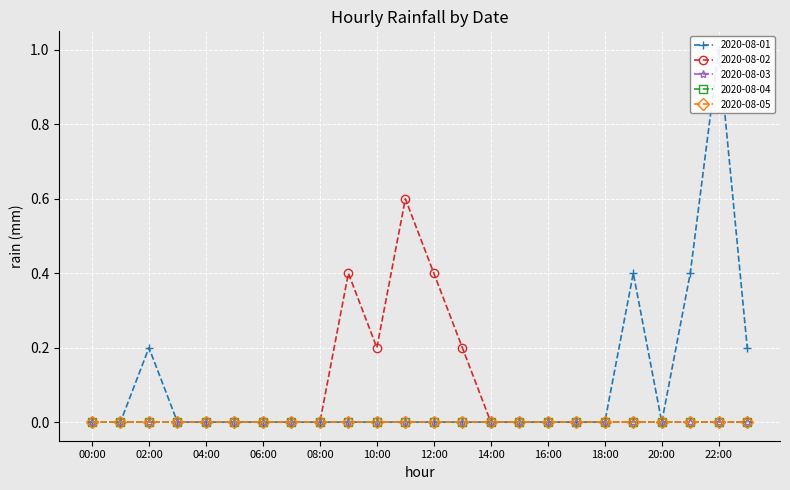

What is the difference between the second highest and minimum values in the 2020-08-01 series?

0.4